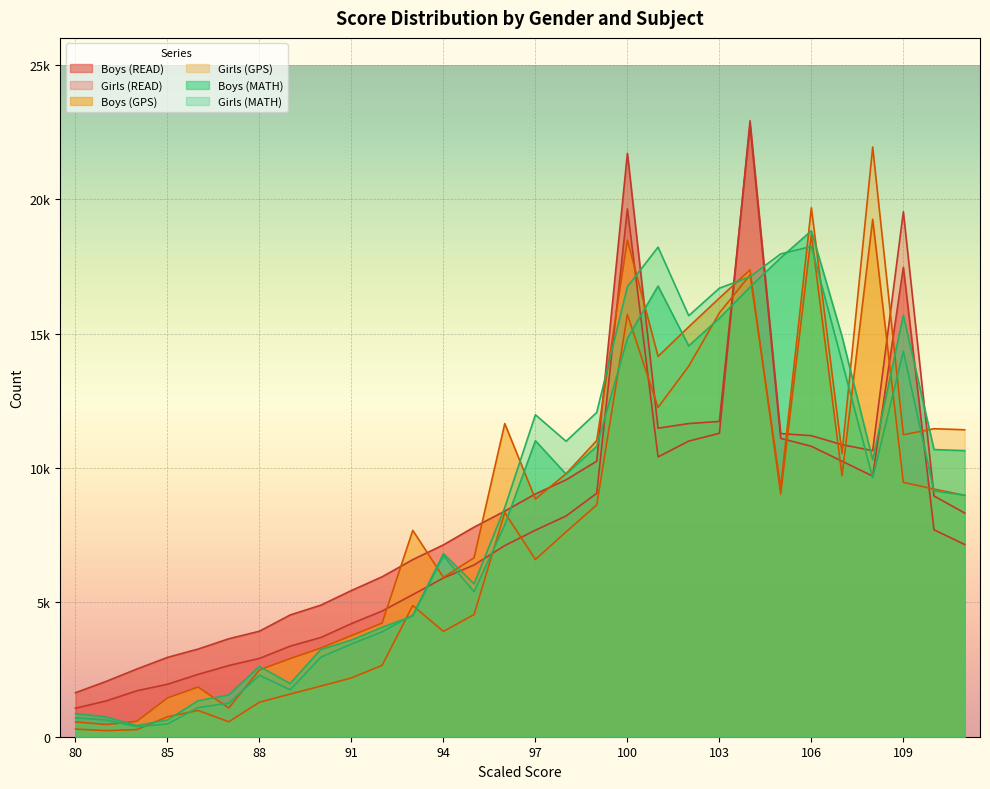

Read the Boys (MATH) value at 107.

14892